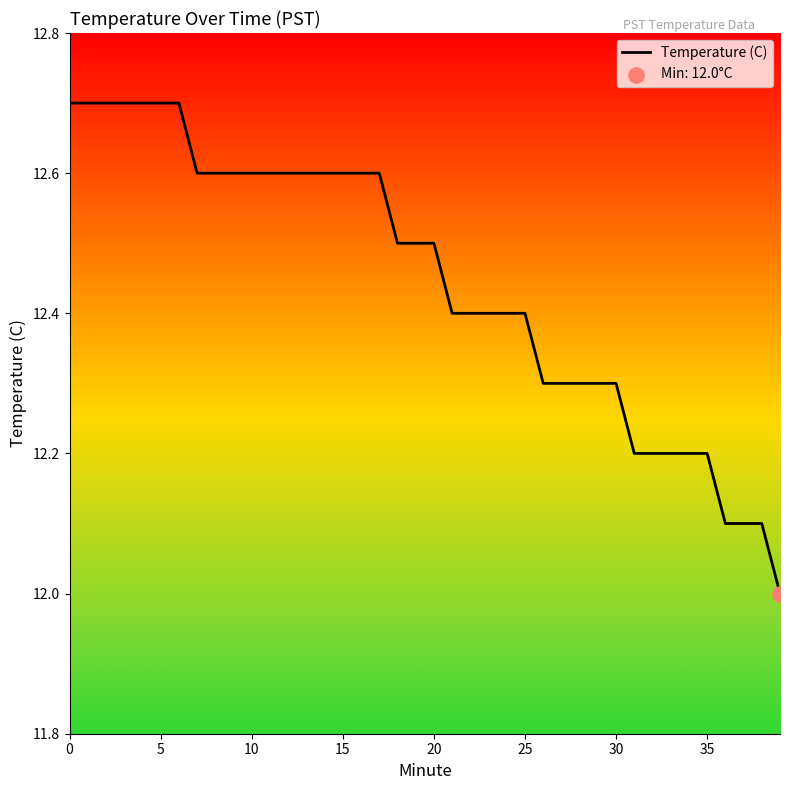

What is the greatest value displayed?

12.7